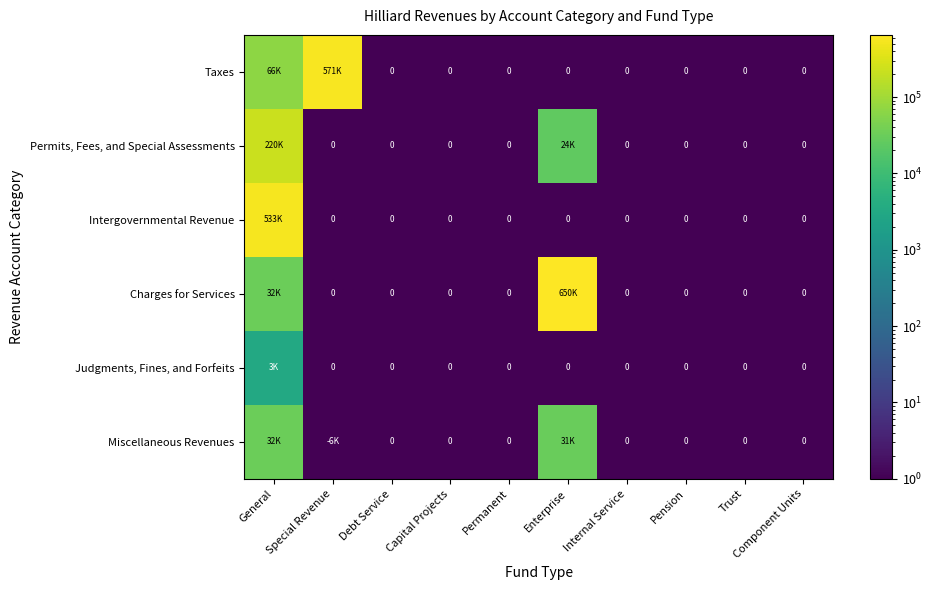

At which category is the sum across all series the highest?

General